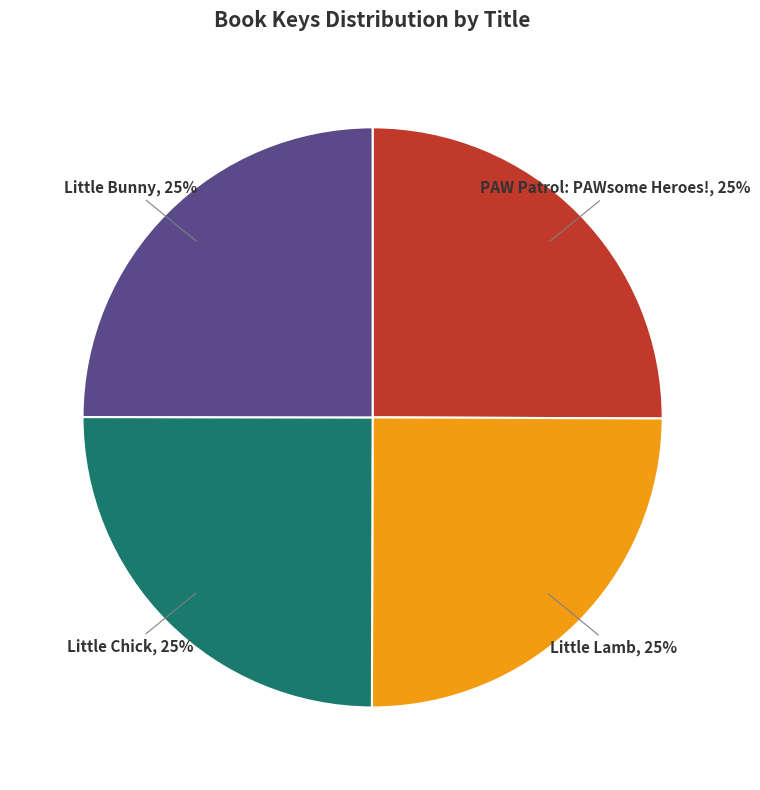

True or false: Little Lamb accounts for 25% of the total.

True